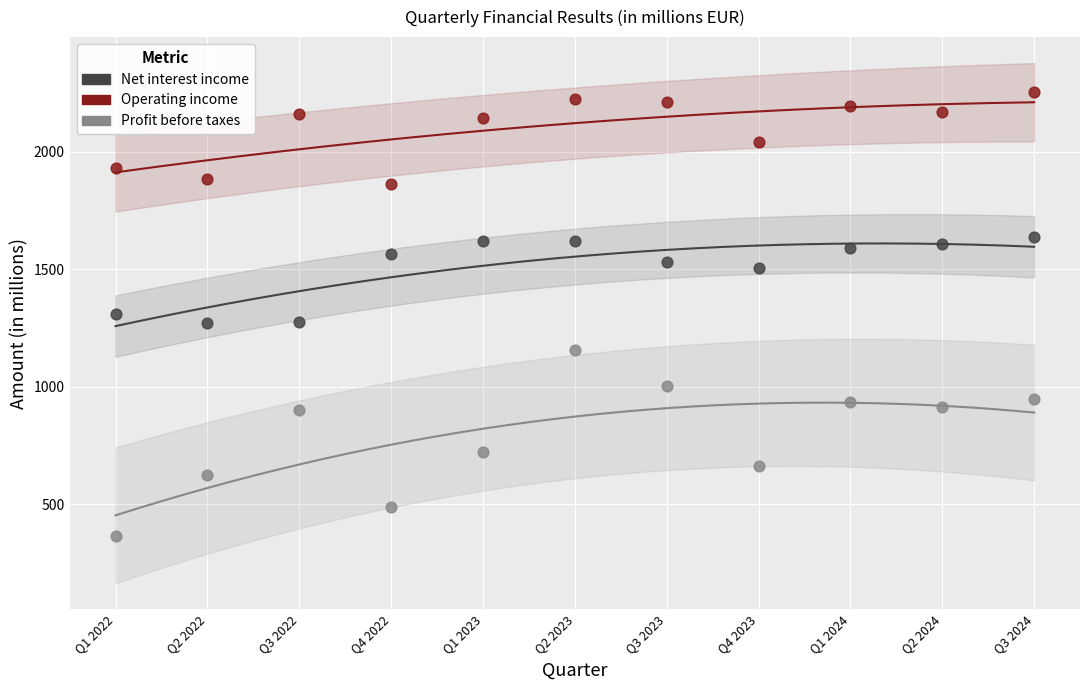

What are all the series names shown in the legend?

Net interest income, Operating income, Profit before taxes